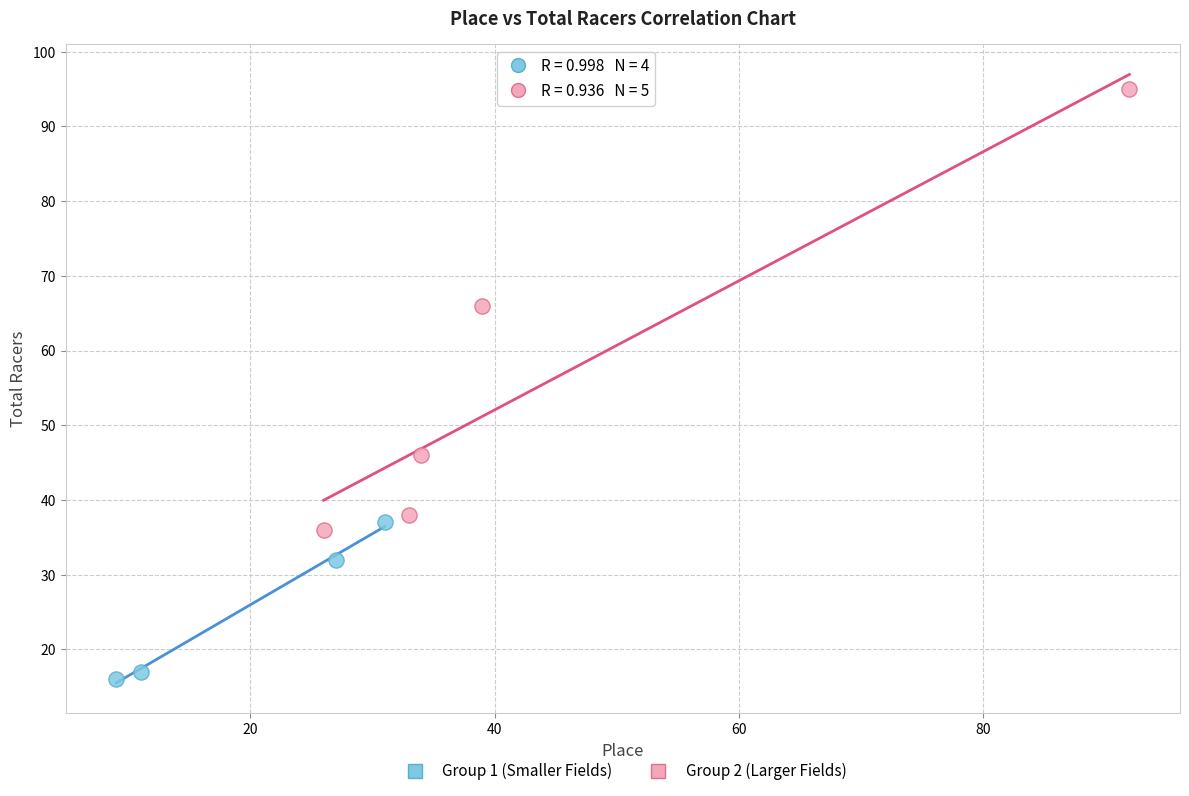

Which series reaches the maximum Y coordinate?

Group 2 (Larger Fields)